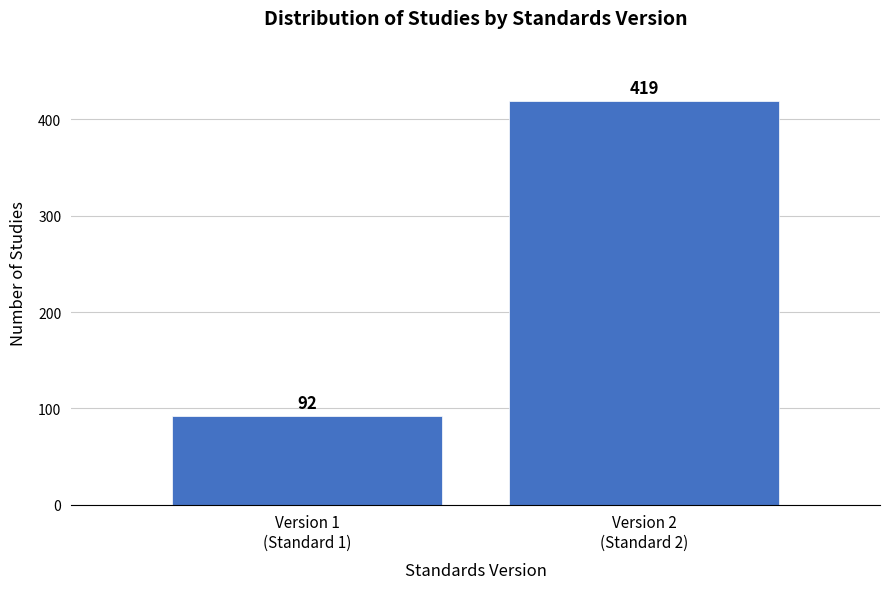

Reading left to right, extract all data points from this chart.

92	419